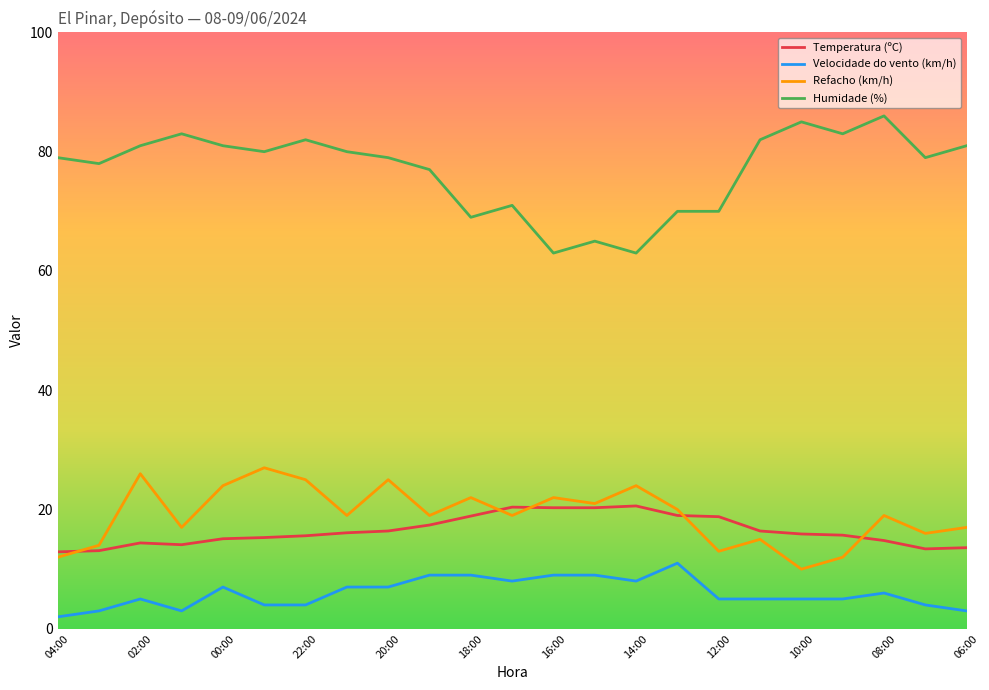

At how many categories does at least one series exceed 44?

23